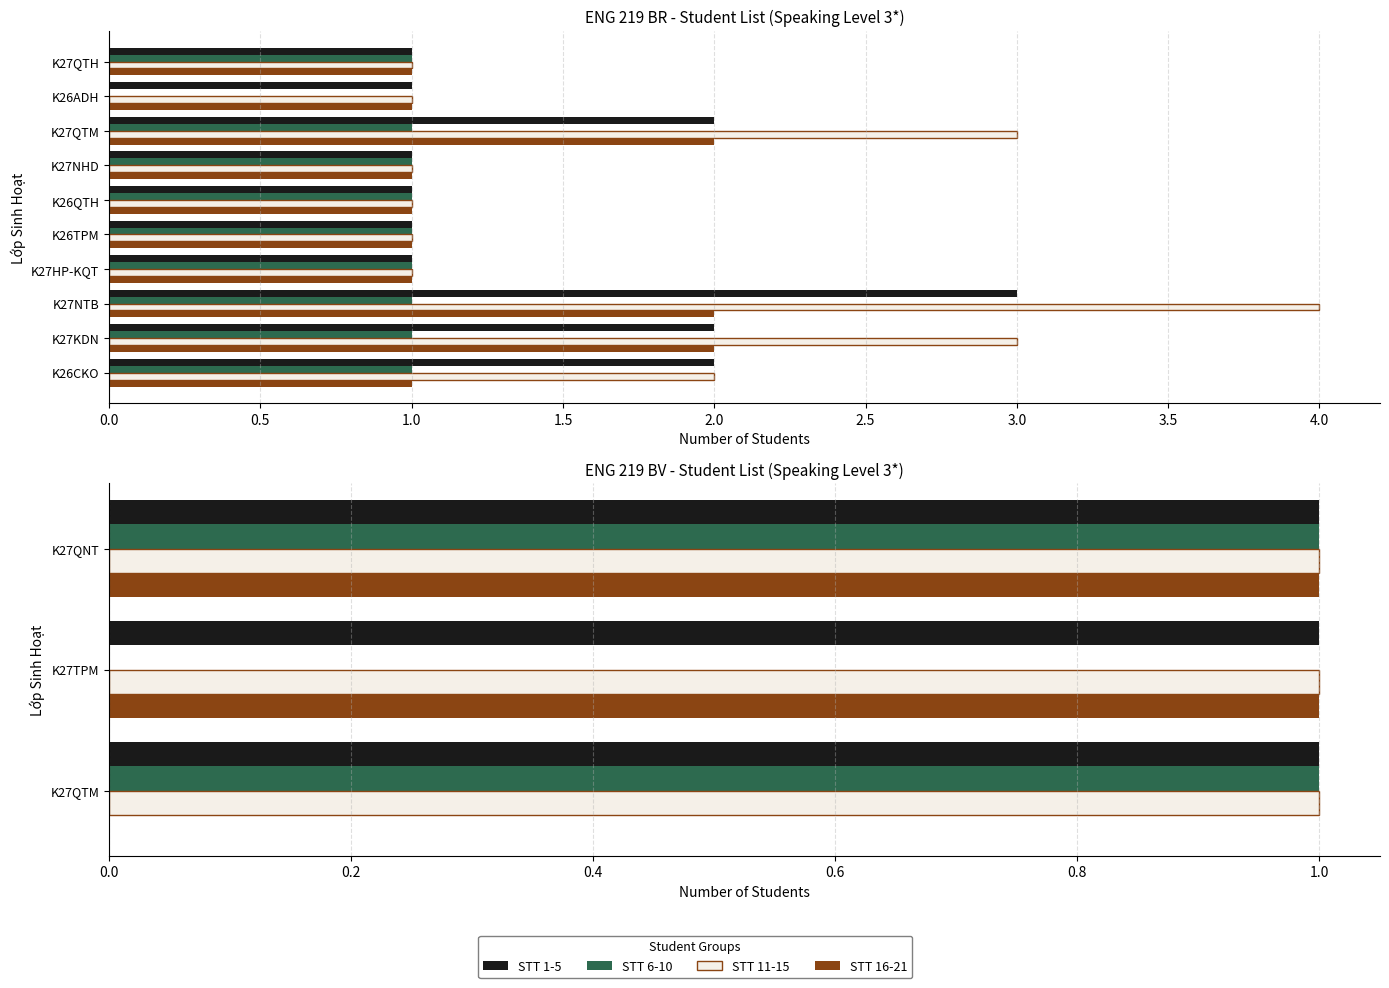

What are all the series names shown in the legend?

STT 1-5, STT 6-10, STT 11-15, STT 16-21